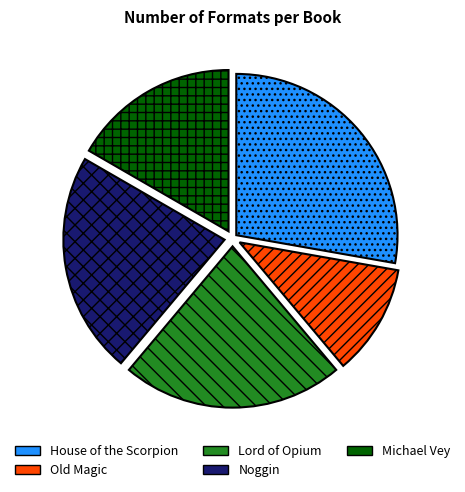

Is the sum of Michael Vey and House of the Scorpion greater than half?

No